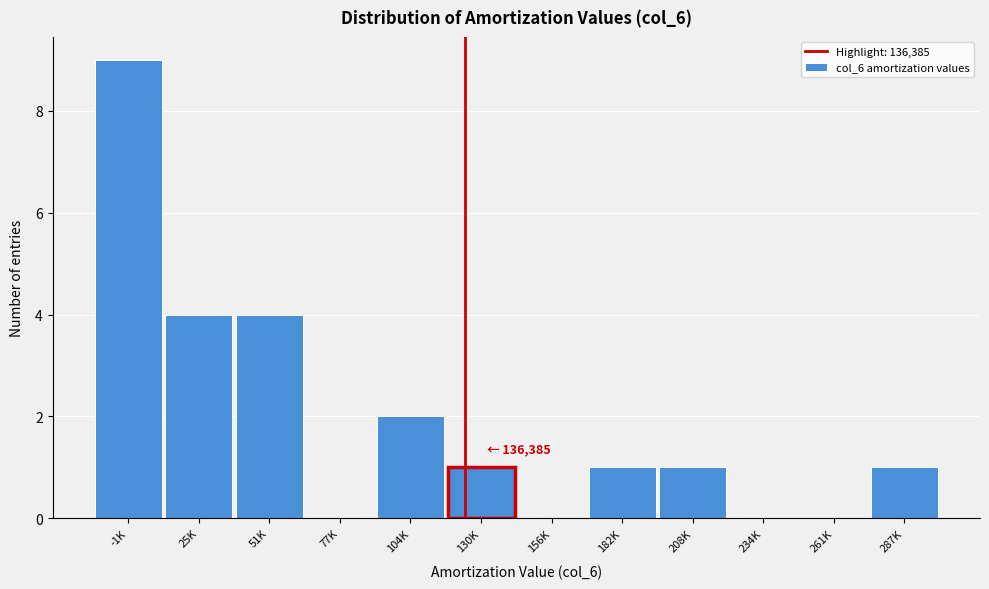

Reading left to right, what are all the values shown in this chart?

-1K=9	25K=4	51K=4	77K=0	104K=2	130K=1	156K=0	182K=1	208K=1	234K=0	261K=0	287K=1